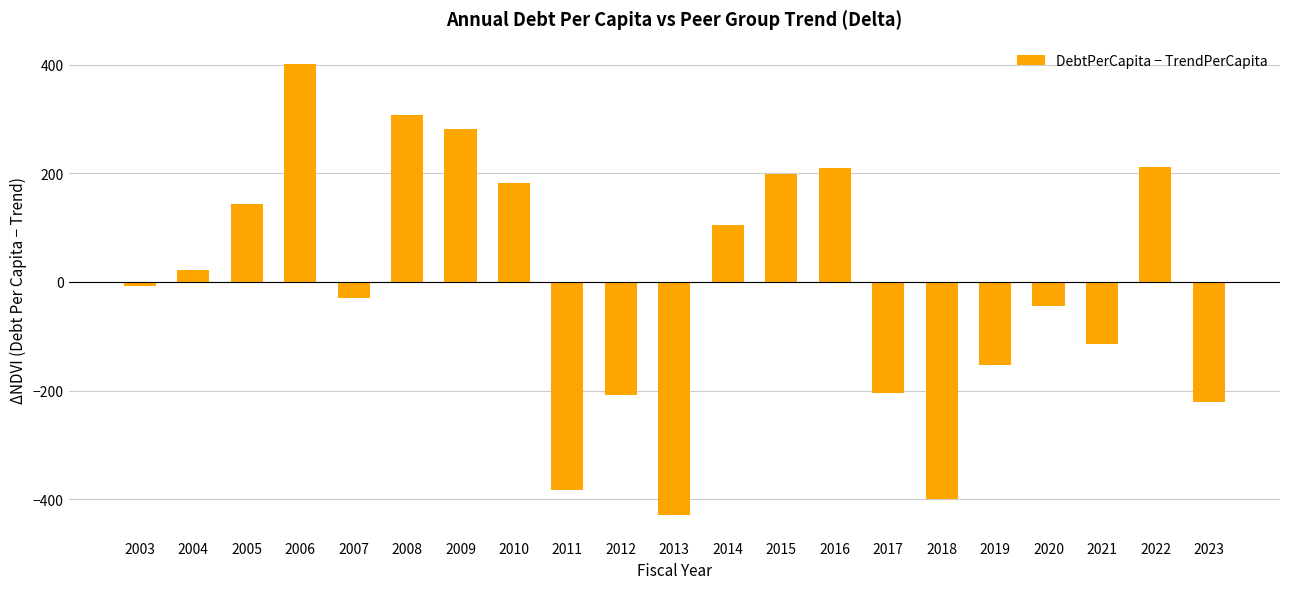

At which category does the chart reach its minimum across all series?

2013